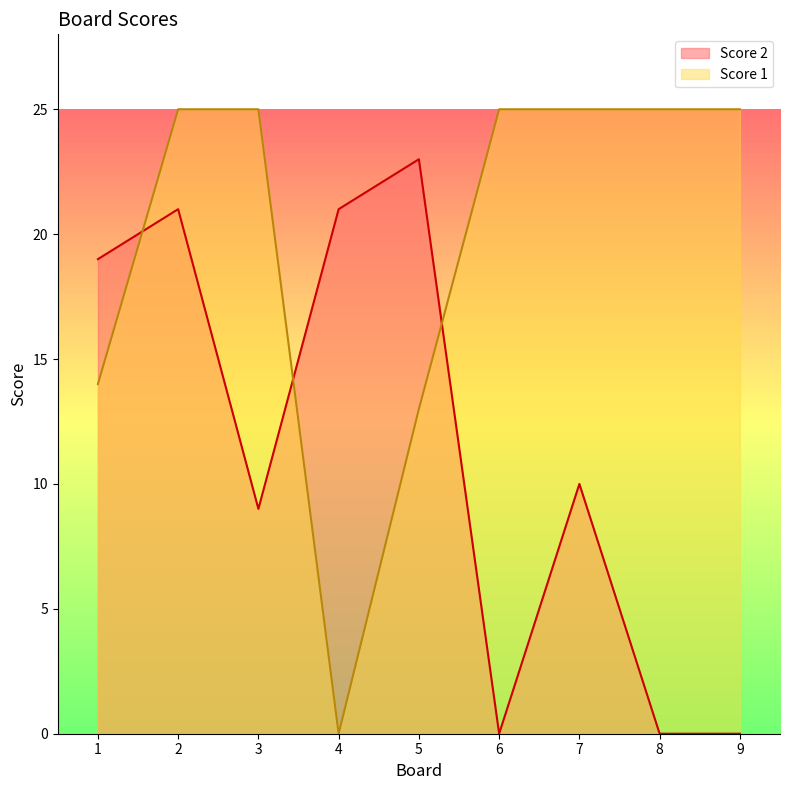

Count the number of data series in this chart.

2